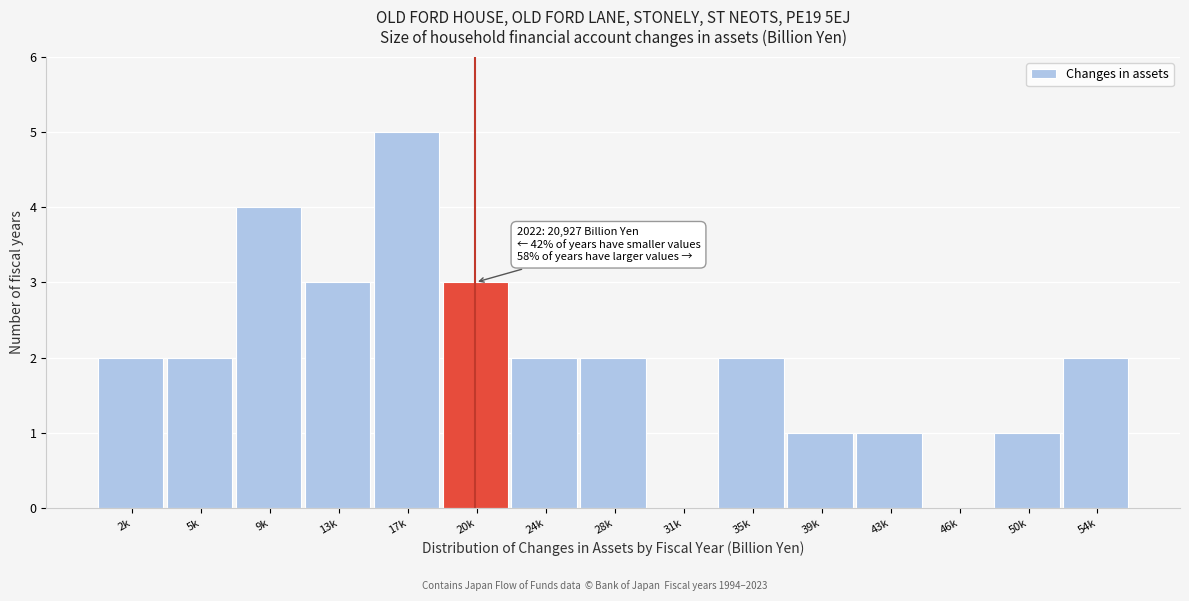

Reading left to right, what are all the values shown in this chart?

2k=2	5k=2	9k=4	13k=3	17k=5	20k=3	24k=2	28k=2	31k=0	35k=2	39k=1	43k=1	46k=0	50k=1	54k=2